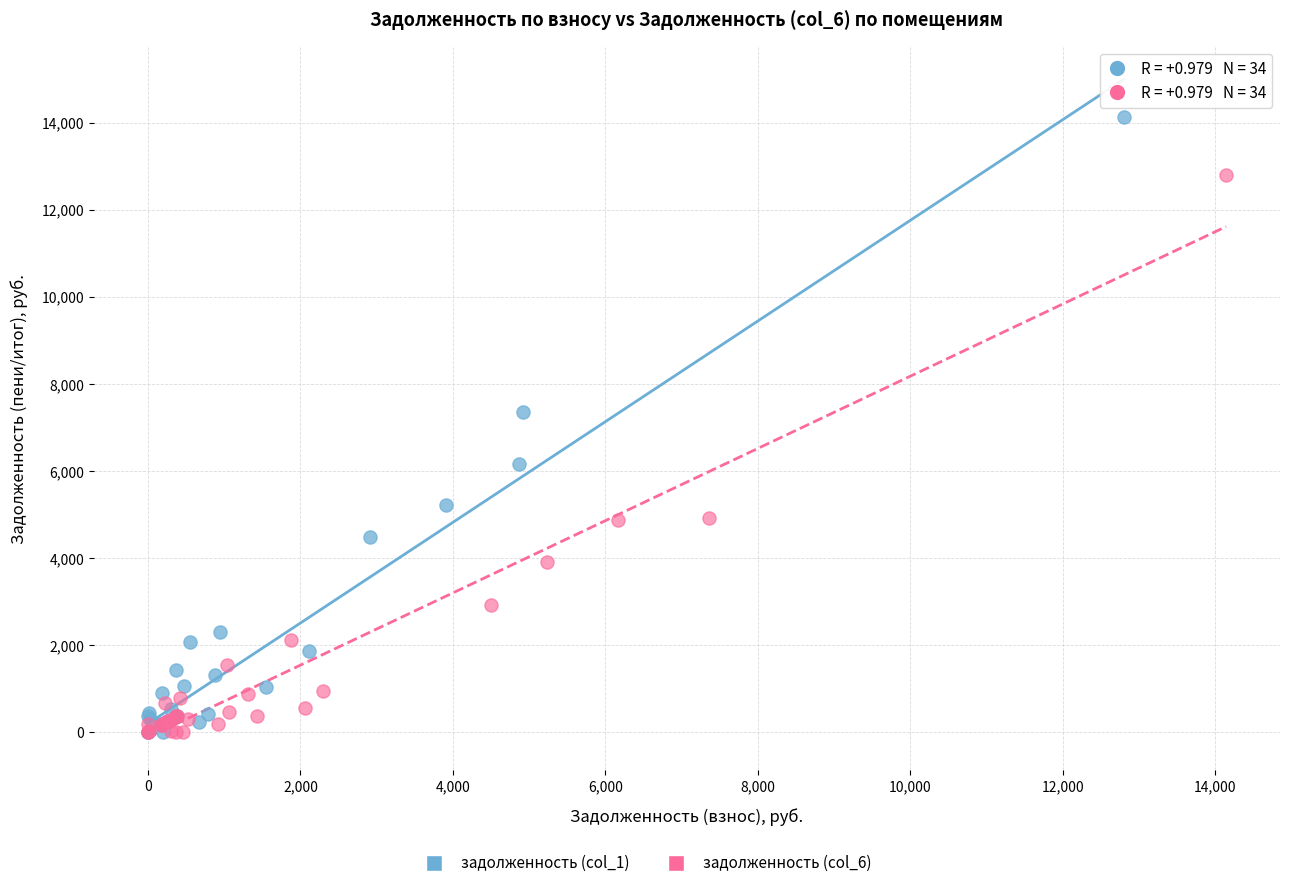

Which series contains the highest Y value?

задолженность (col_1)